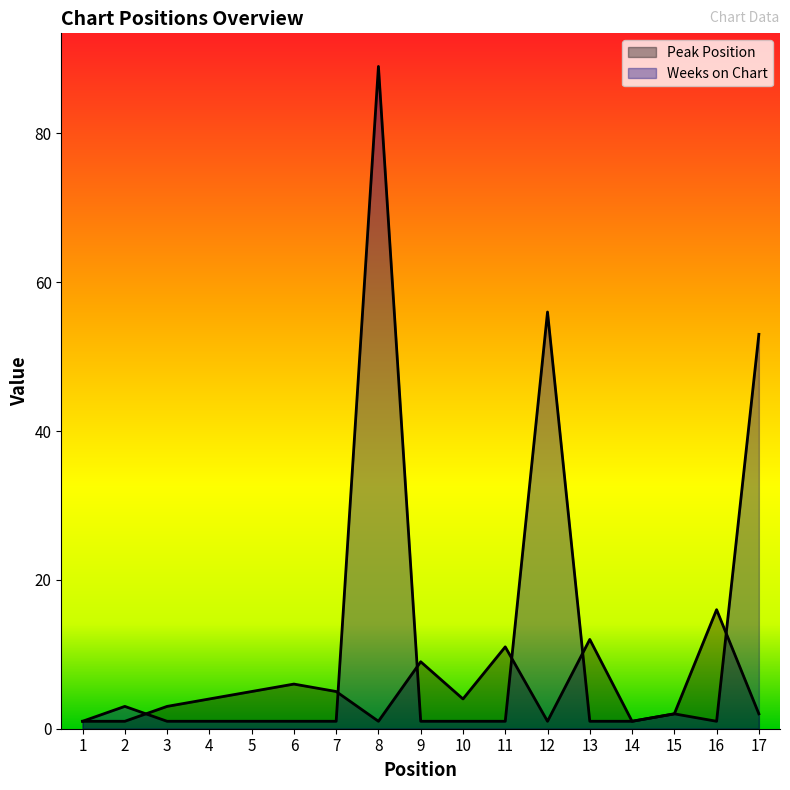

Where does the Peak Position series first go above 4?

5